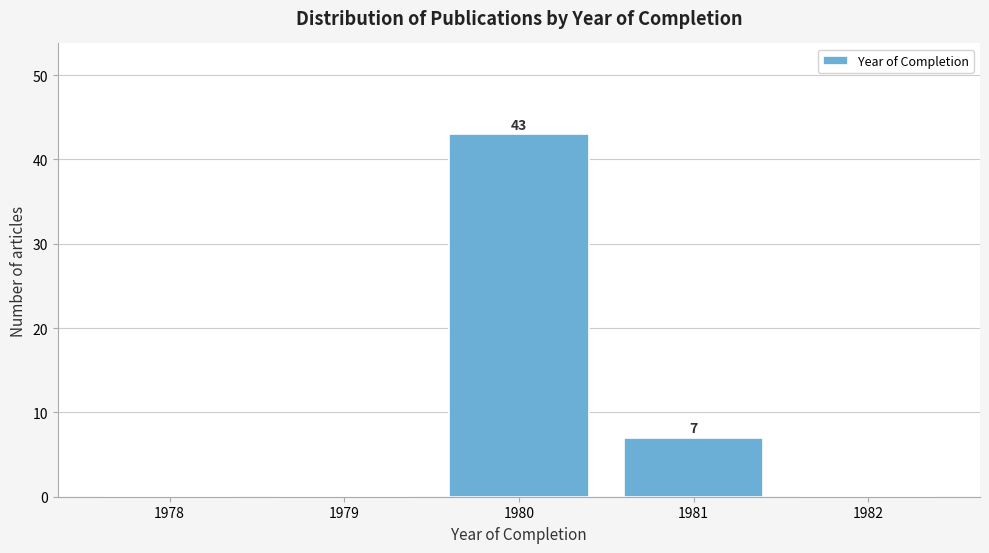

Reading left to right, list all the values displayed in this chart.

1978=0	1979=0	1980=43	1981=7	1982=0